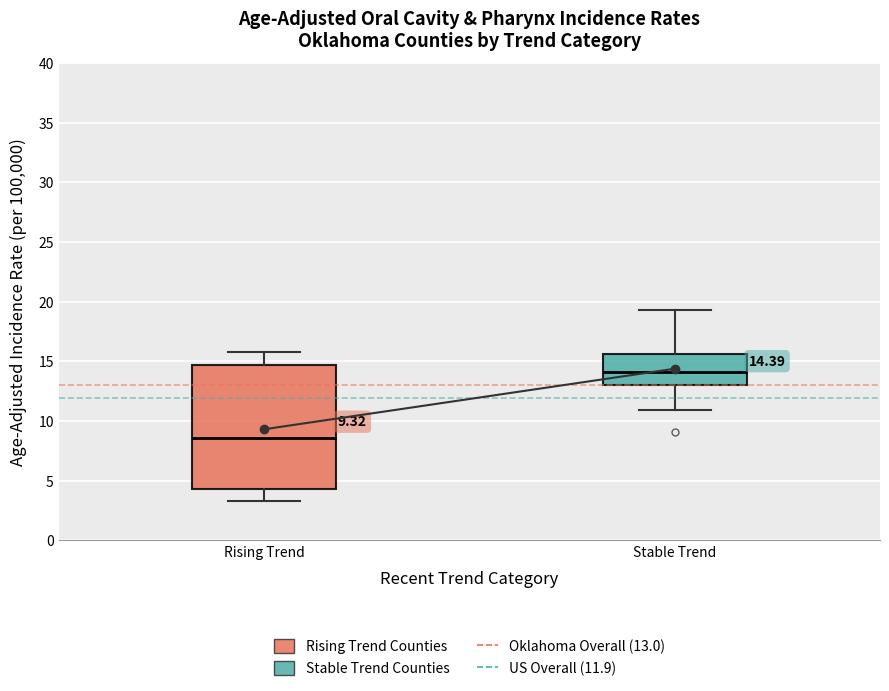

Which box has the highest median line?

Stable Trend